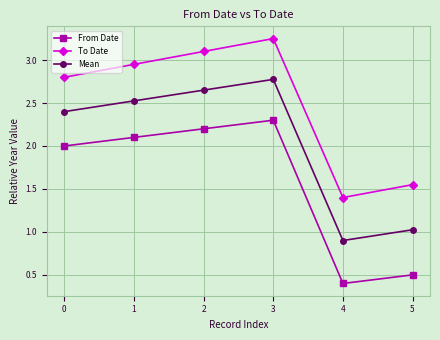

How many interior local valleys does the To Date series have?

1